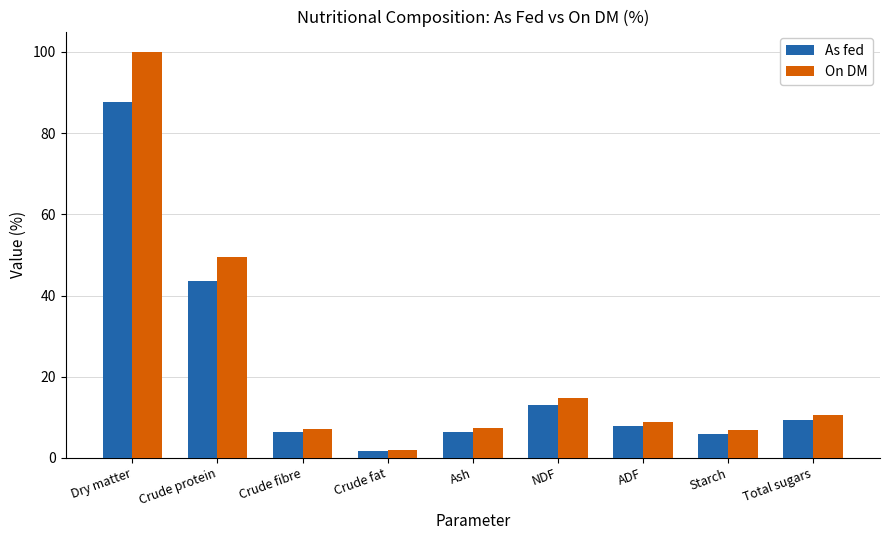

Which series changed the most between Dry matter and Crude fibre?

On DM